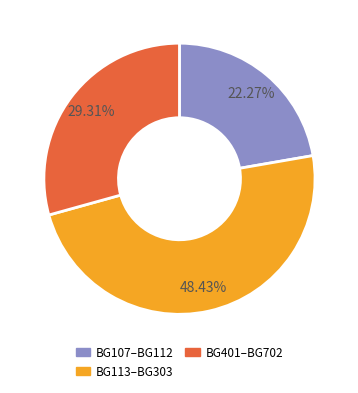

Rank the categories by value from highest to lowest.

BG113–BG303, BG401–BG702, BG107–BG112